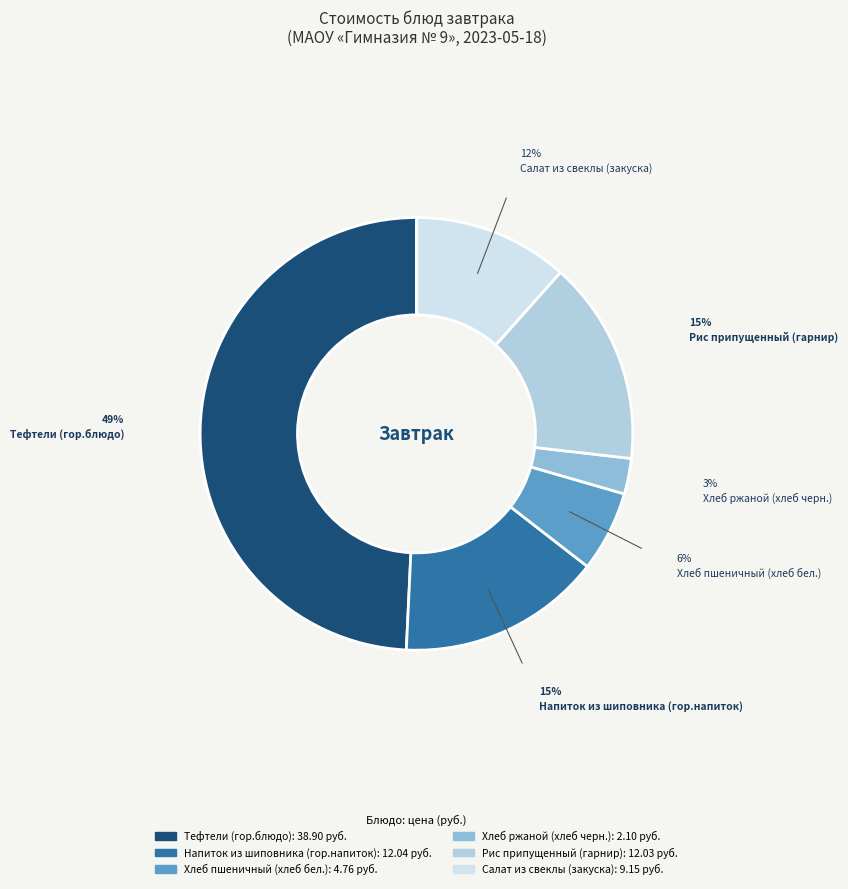

Which category has the smallest portion of the pie?

Хлеб ржаной (хлеб черн.)